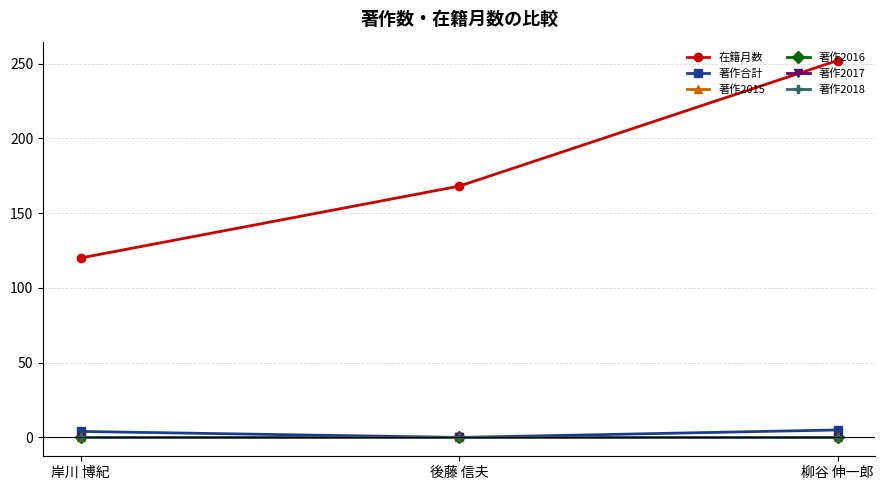

Reading left to right, transcribe all the data shown in this chart.

在籍月数: 120	168	252
著作合計: 4	0	5
著作2015: 0	0	0
著作2016: 0	0	0
著作2017: 0	0	0
著作2018: 0	0	0